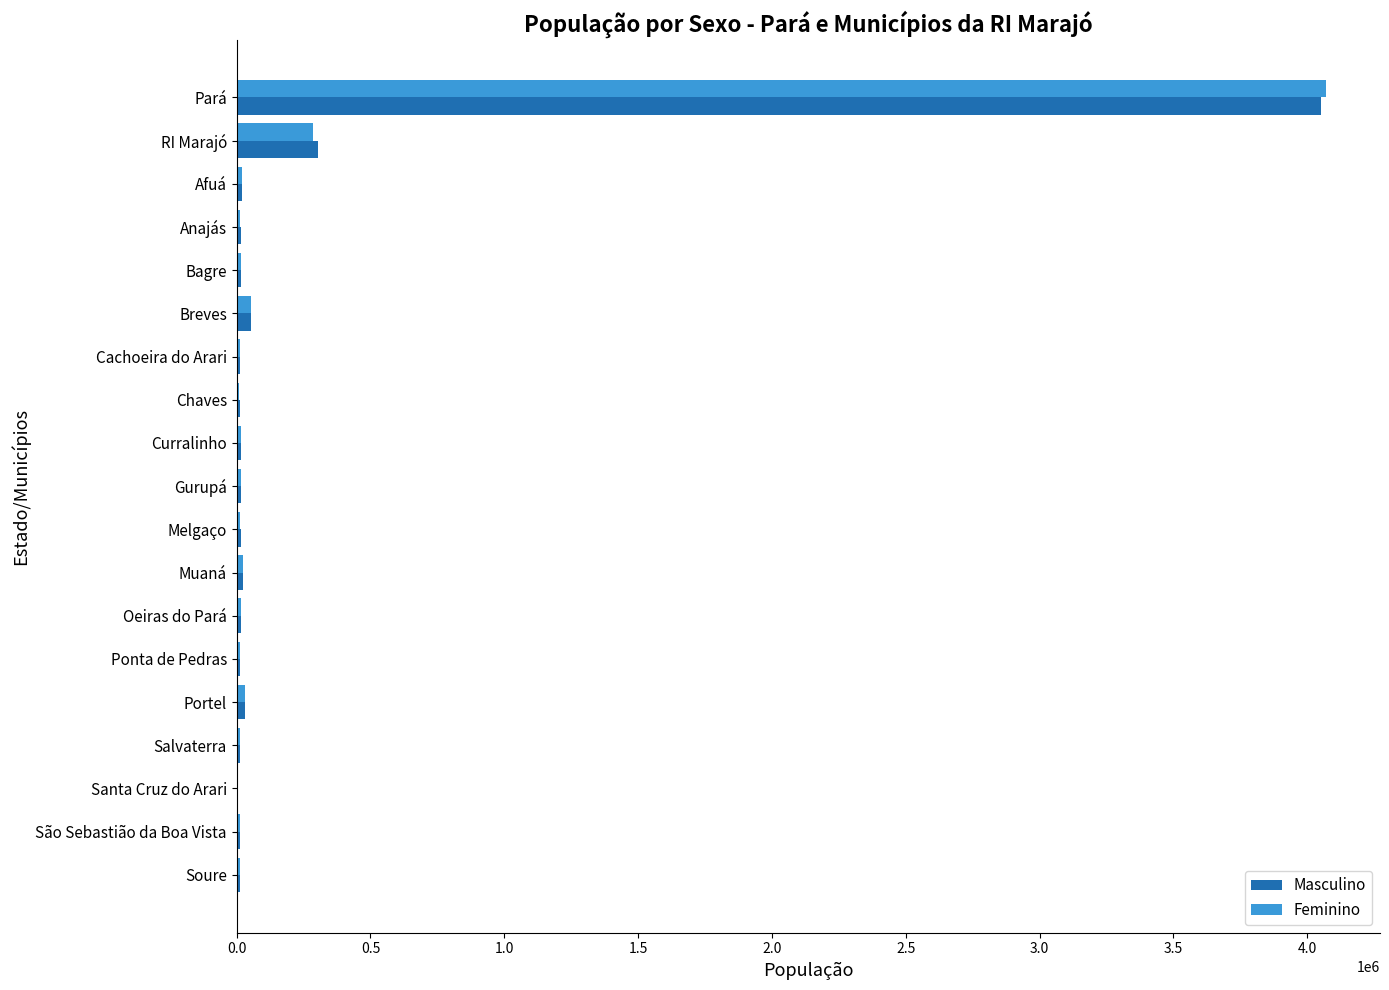

Which series changed the most between Pará and Curralinho?

Feminino